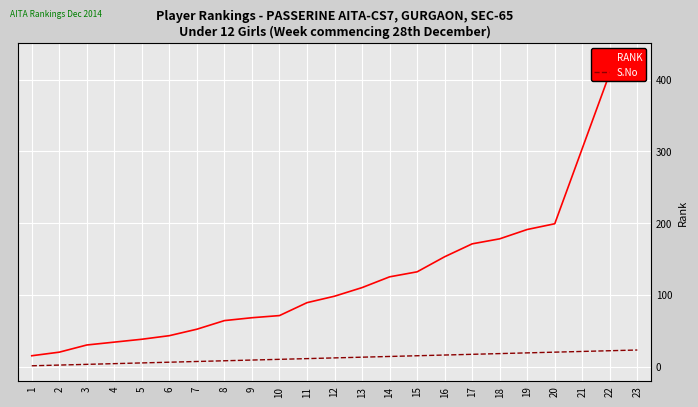

True or false: RANK and S.No cross at least once.

False